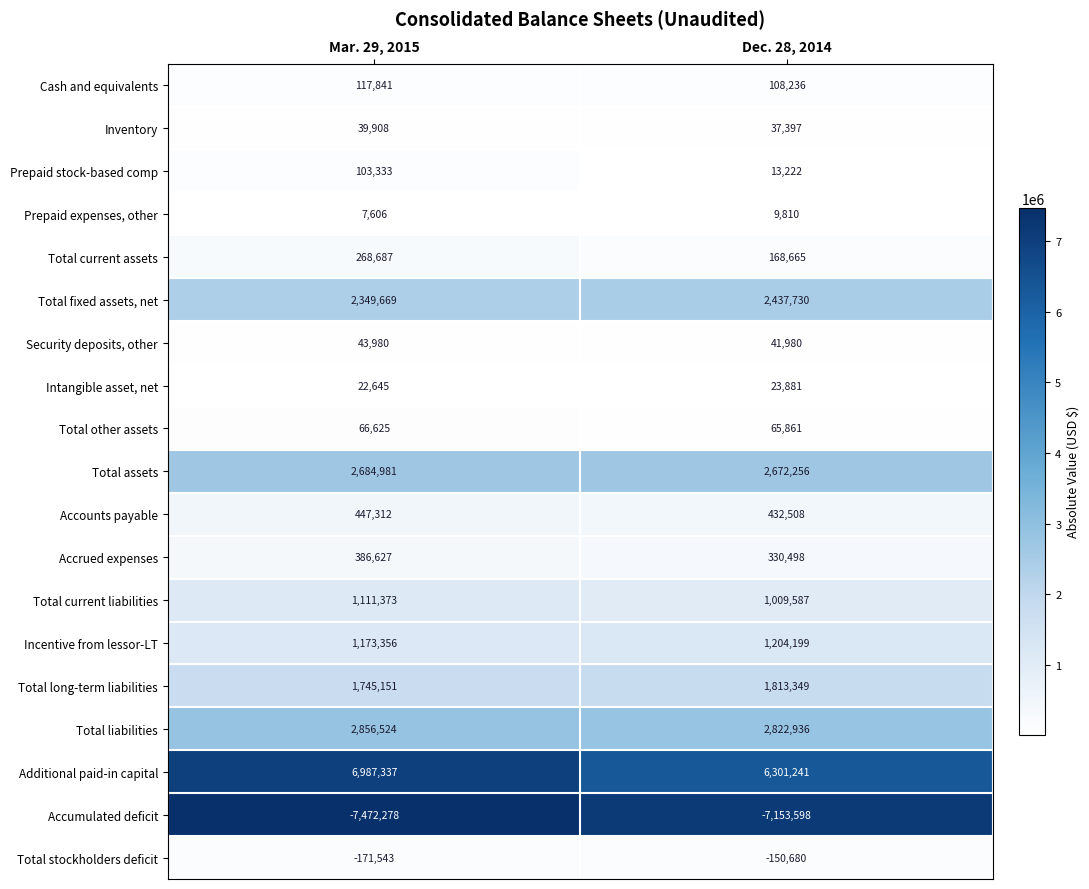

Read the Cash and equivalents value at Mar. 29, 2015.

117841